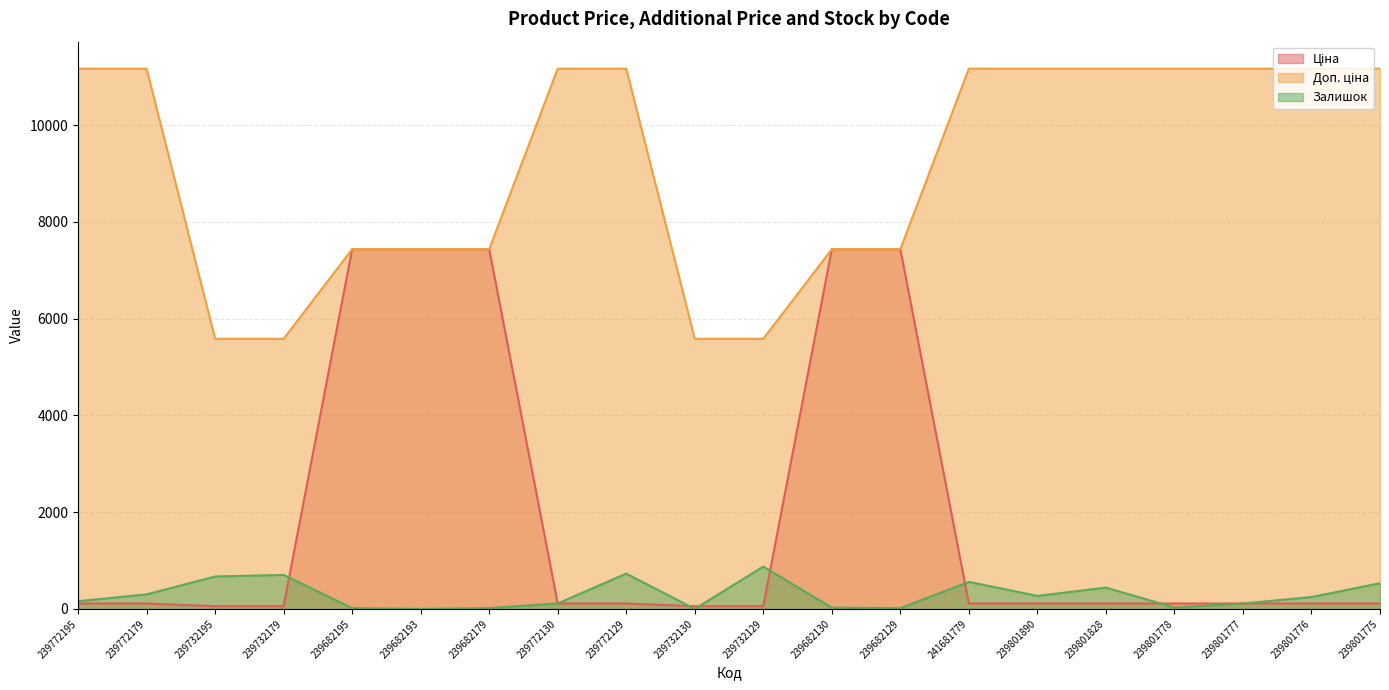

What is the difference between the maximum and minimum values in the Ціна series?

7380.3